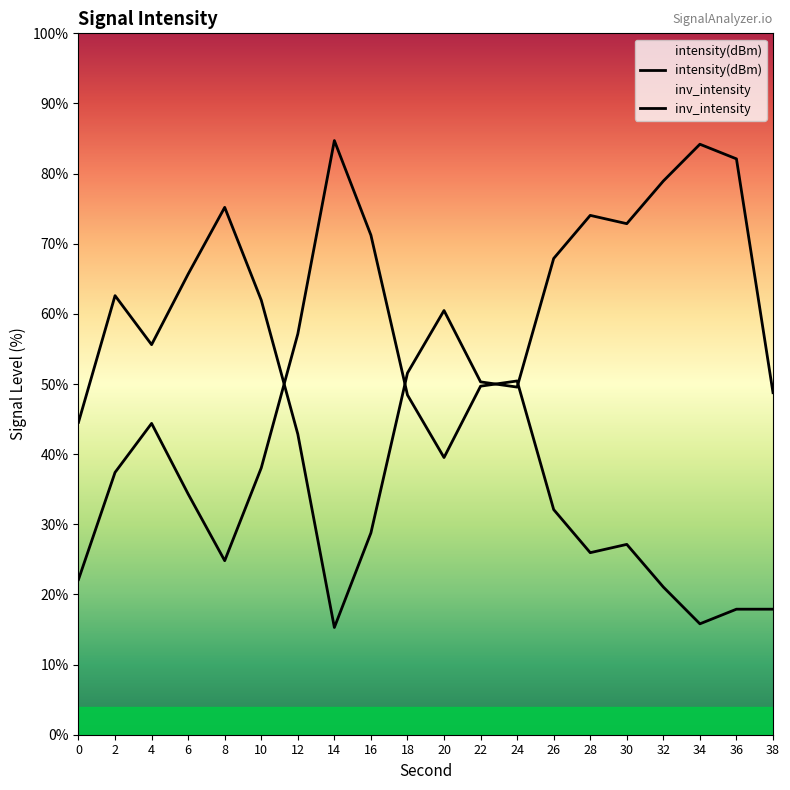

At 28, list the series in order from smallest to largest.

inv_intensity, intensity(dBm)